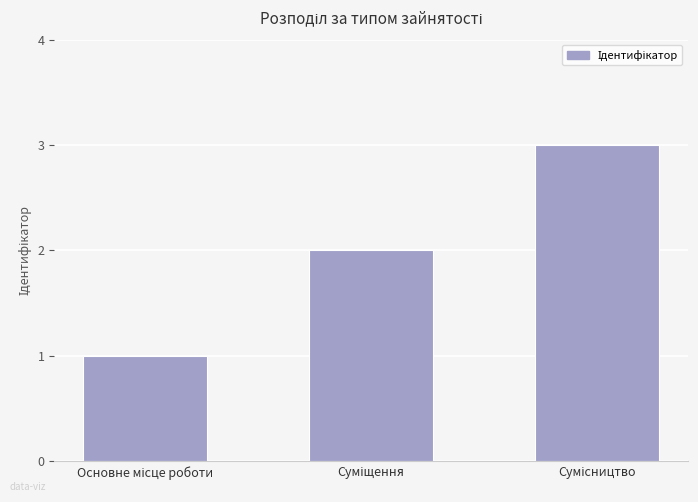

What is the greatest value displayed?

3